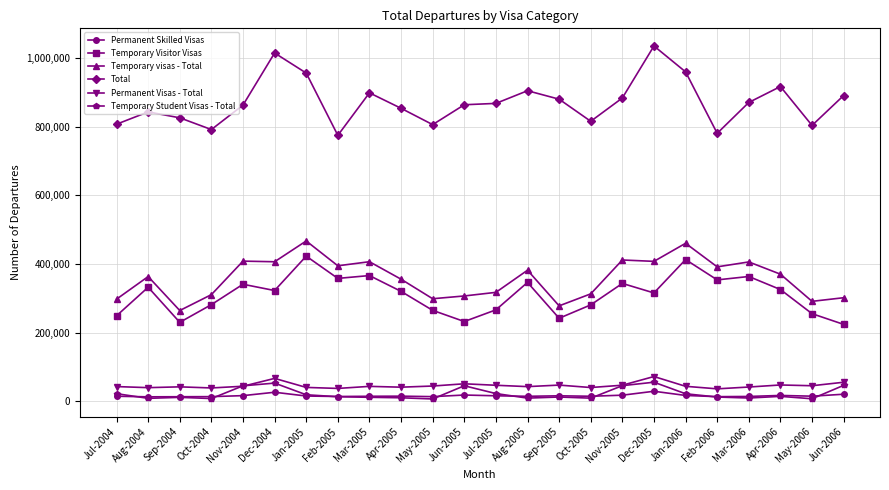

Is this an area chart (filled region under the line)?

No